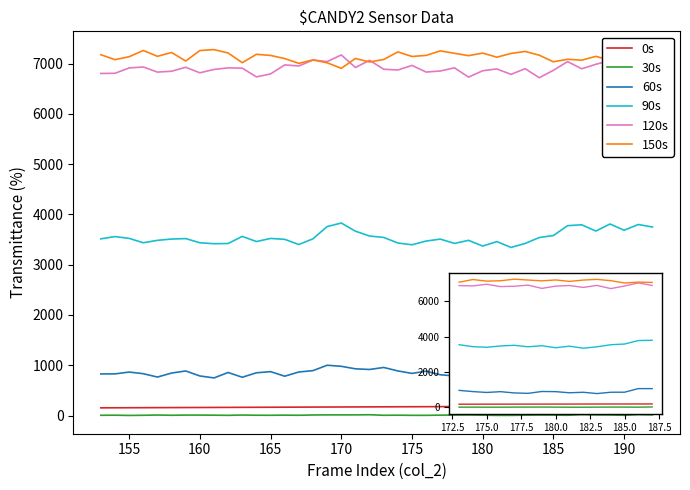

How many data points in 120s are above 6898?

19